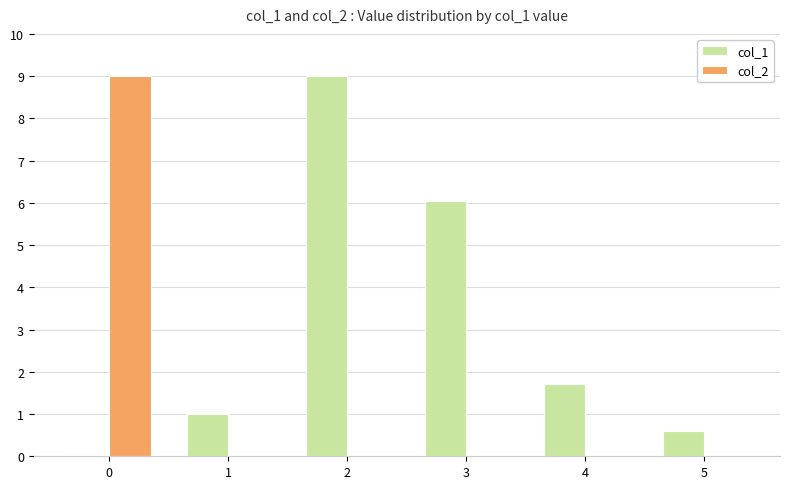

The col_2 series shows 0.0 at 3. True or false?

True